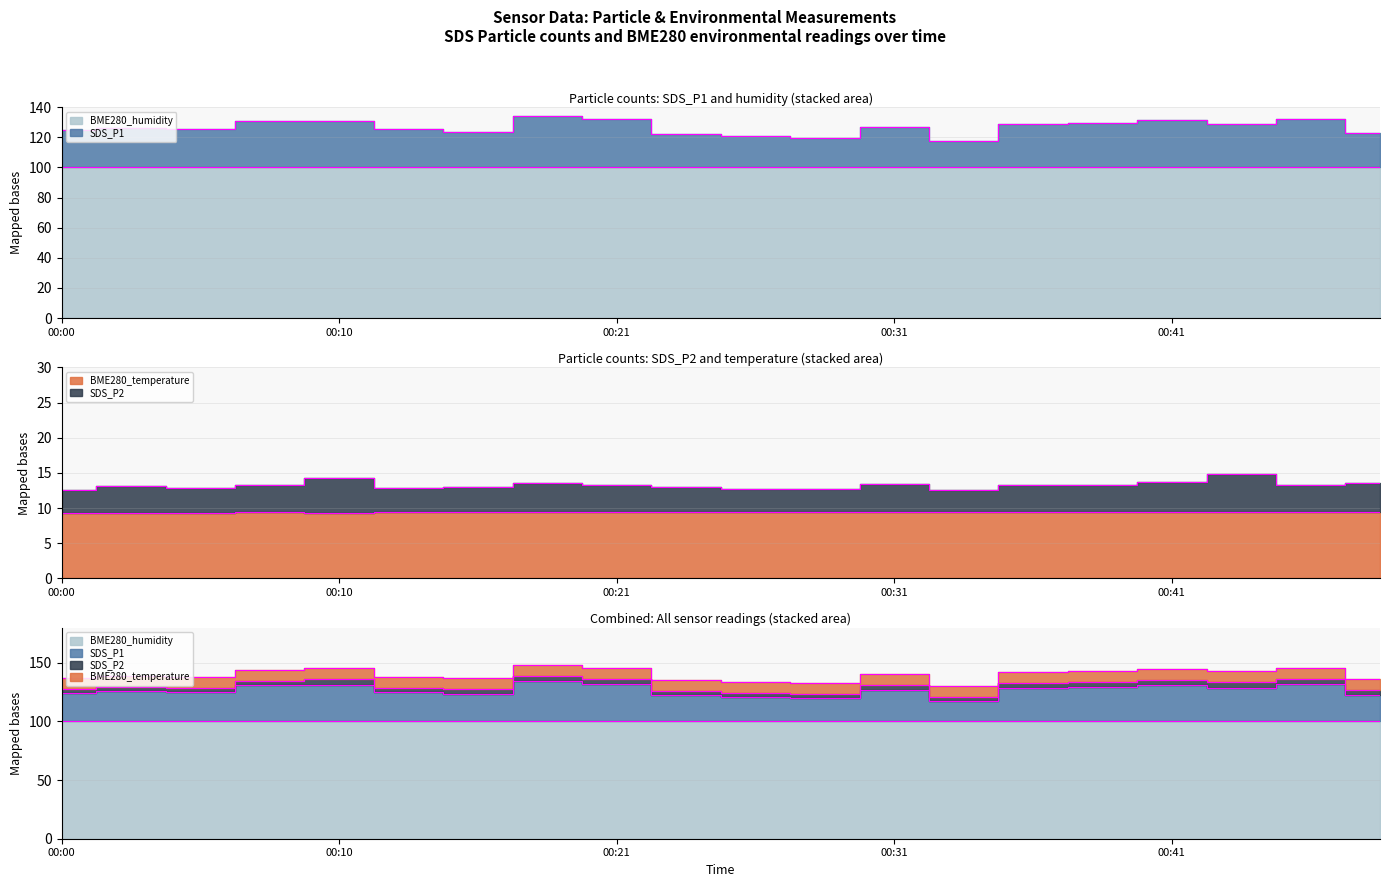

What is the maximum value for BME280_temperature?

9.5